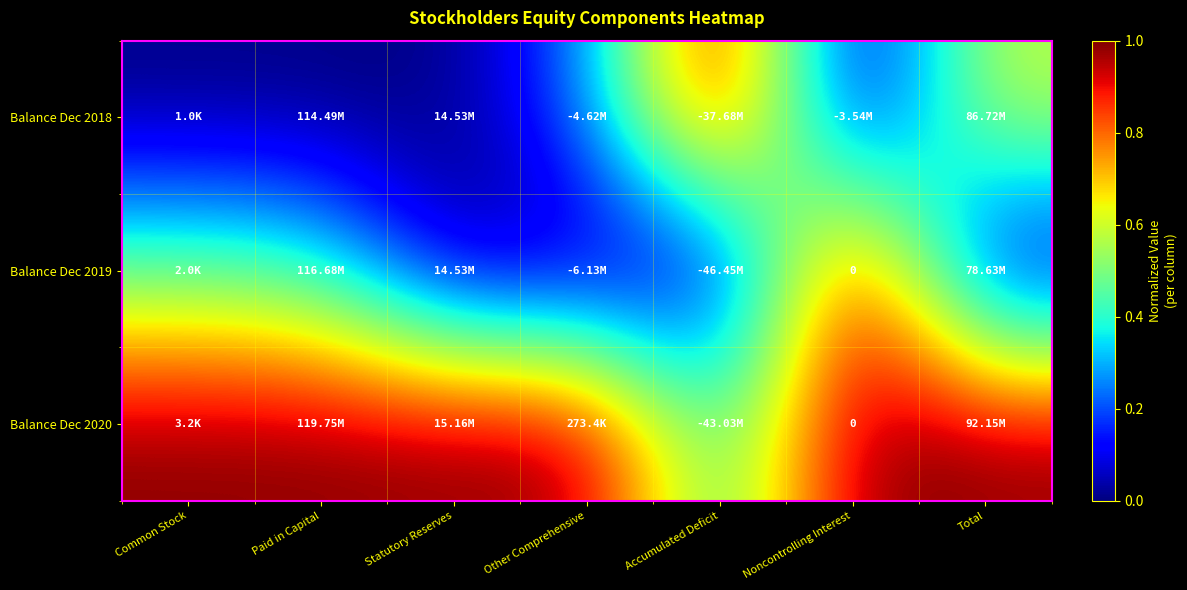

The value of Balance Dec 2019 at Paid in Capital is 0.2. True or false?

False